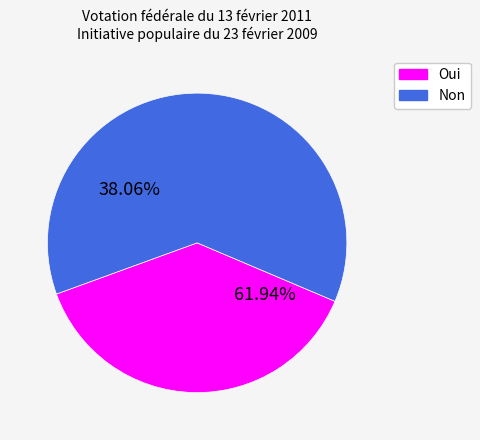

To the nearest percent, what portion does Oui represent?

38%